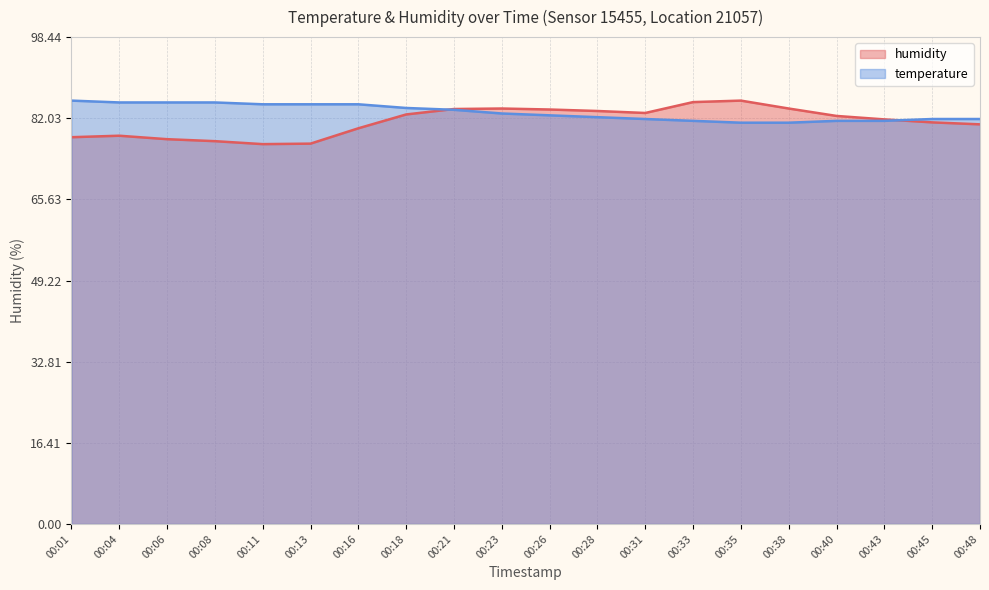

Where is humidity nearest to the value 81?

00:45